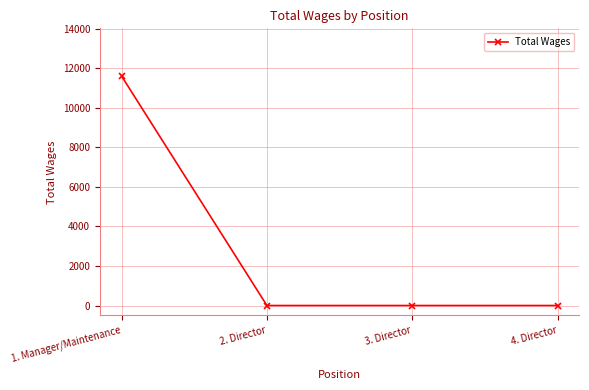

What is the change in value from 1. Manager/Maintenance to 4. Director?

-11600